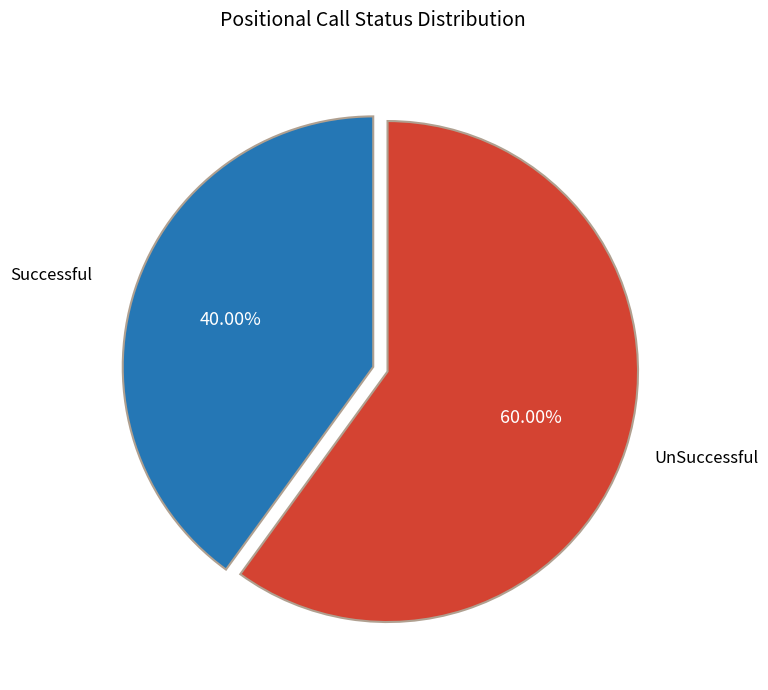

What is the ratio of the value at UnSuccessful to the value at Successful?

1.5